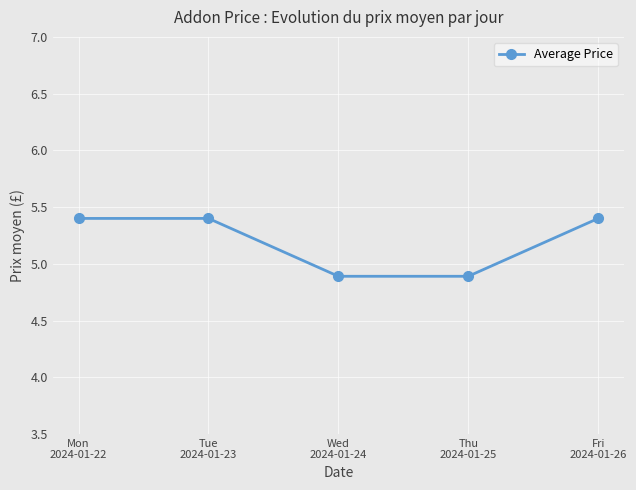

Reading left to right, what are all the values shown in this chart?

Mon
2024-01-22=5.4	Tue
2024-01-23=5.4	Wed
2024-01-24=4.9	Thu
2024-01-25=4.9	Fri
2024-01-26=5.4